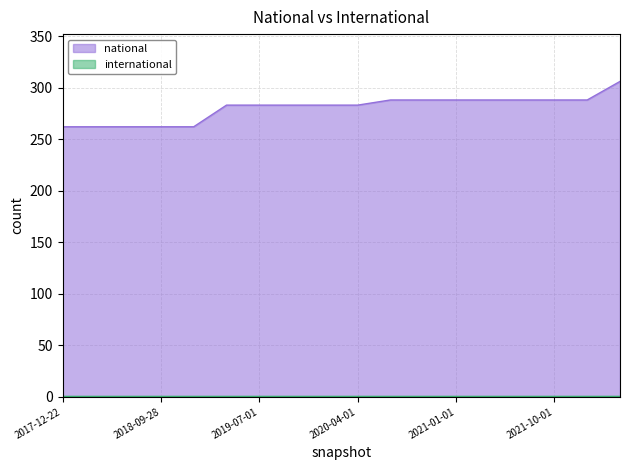

What is the label of the 8th point from the left?

2019-10-09